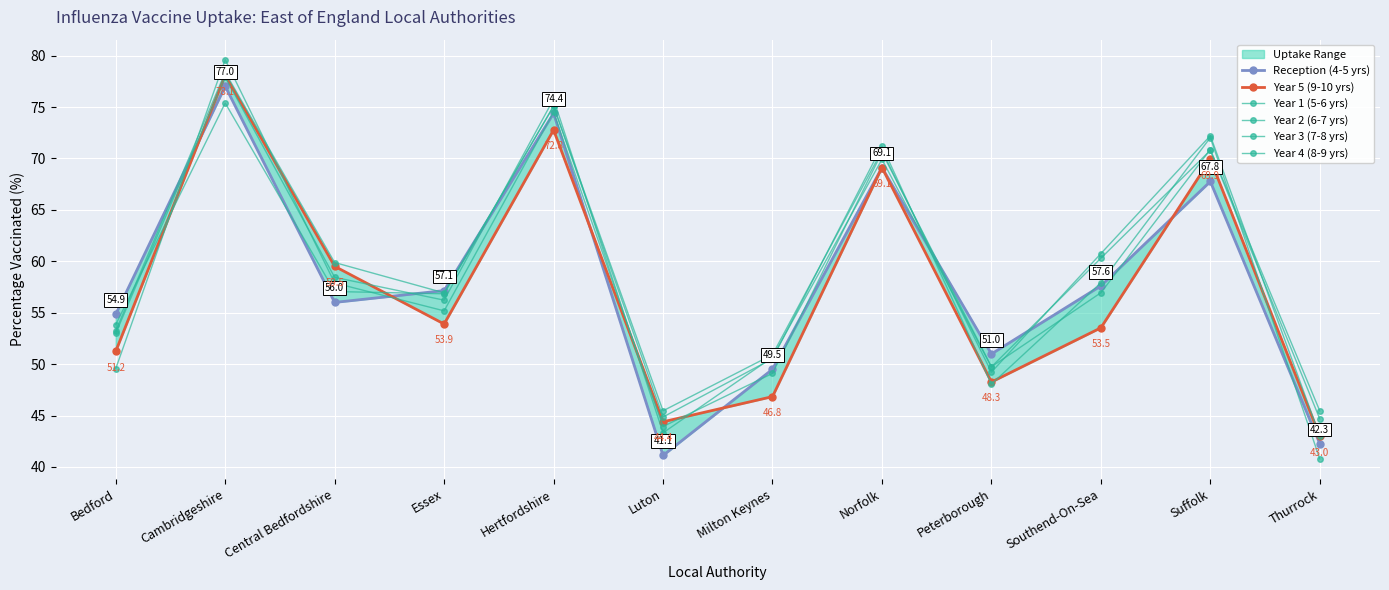

In Year 3 (7-8 yrs), how many points are higher than both neighbors (excluding endpoints)?

4